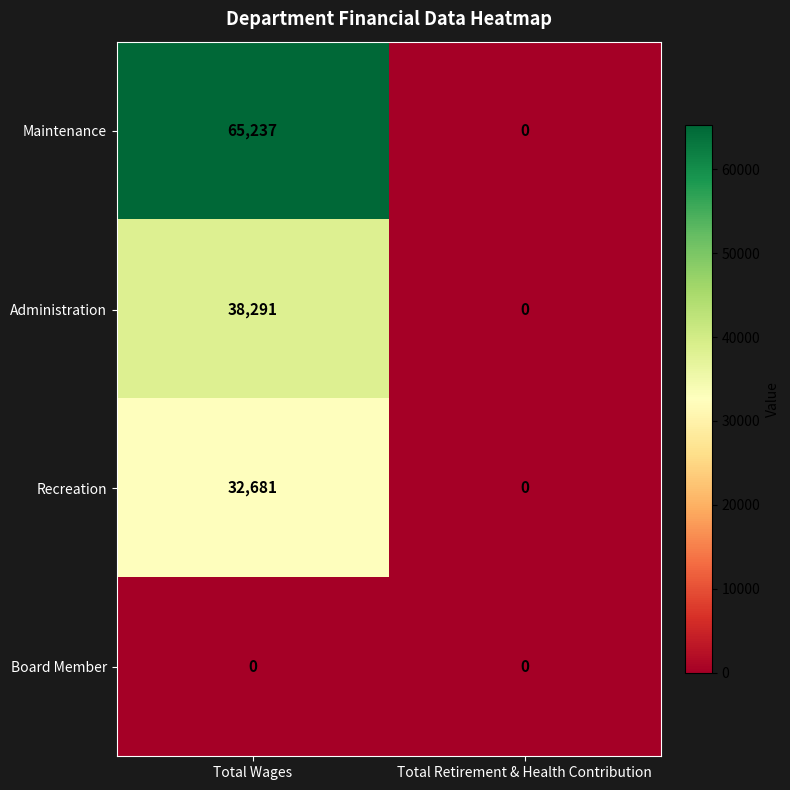

At which category is the sum across all series the highest?

Total Wages